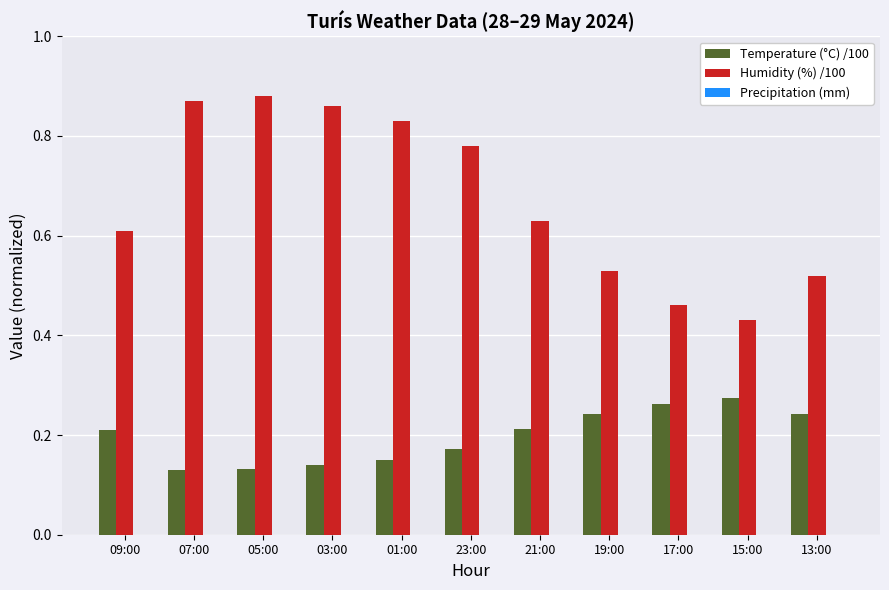

Which label corresponds to the largest value in the chart?

05:00